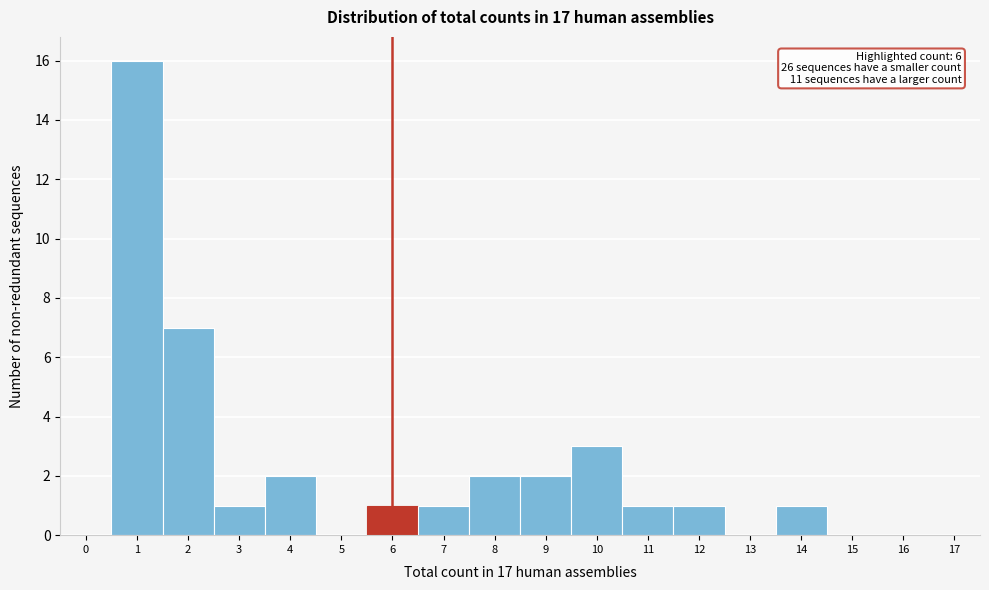

Reading right to left, extract all data points from this chart.

17=0	16=0	15=0	14=1	13=0	12=1	11=1	10=3	9=2	8=2	7=1	6=1	5=0	4=2	3=1	2=7	1=16	0=0